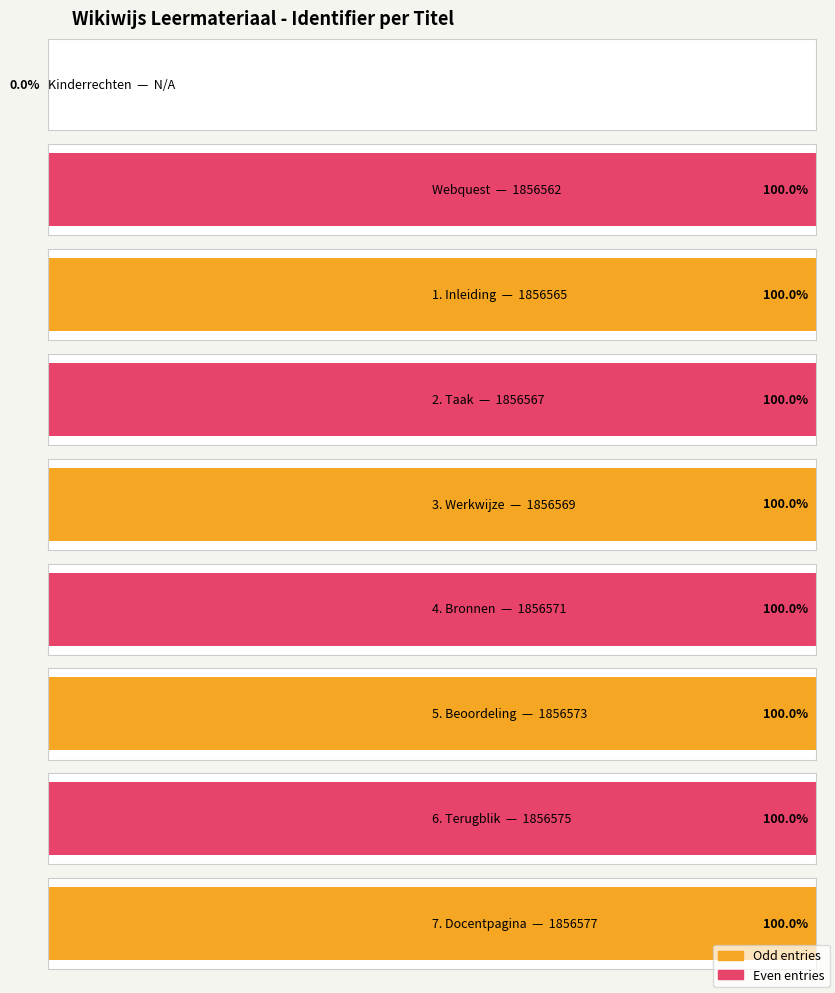

List the labels in order of value, smallest first.

Kinderrechten, Webquest, 1. Inleiding, 2. Taak, 3. Werkwijze, 4. Bronnen, 5. Beoordeling, 6. Terugblik, 7. Docentpagina